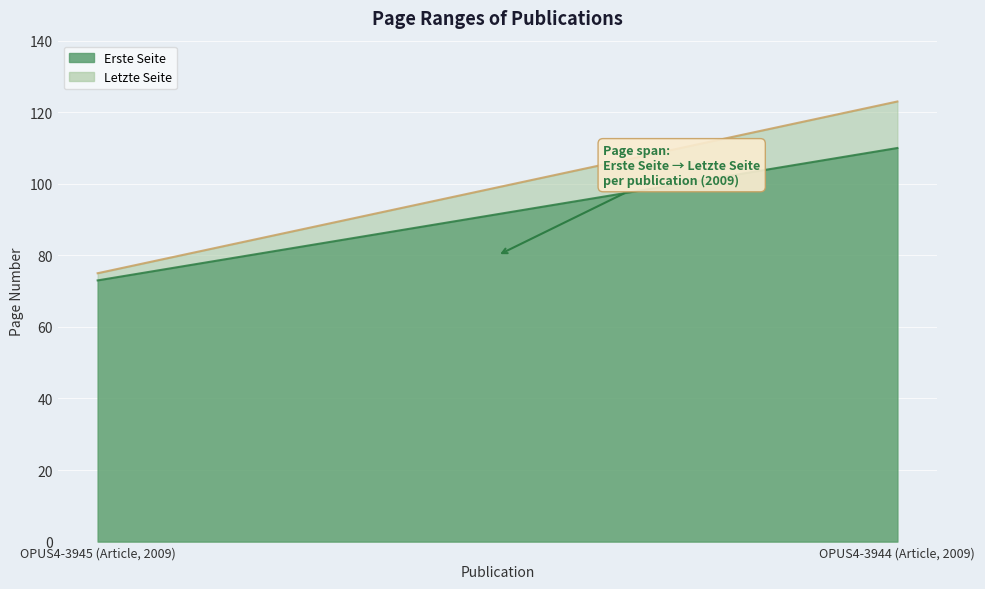

The value of Erste Seite at OPUS4-3944 (Article, 2009) is 110. True or false?

True